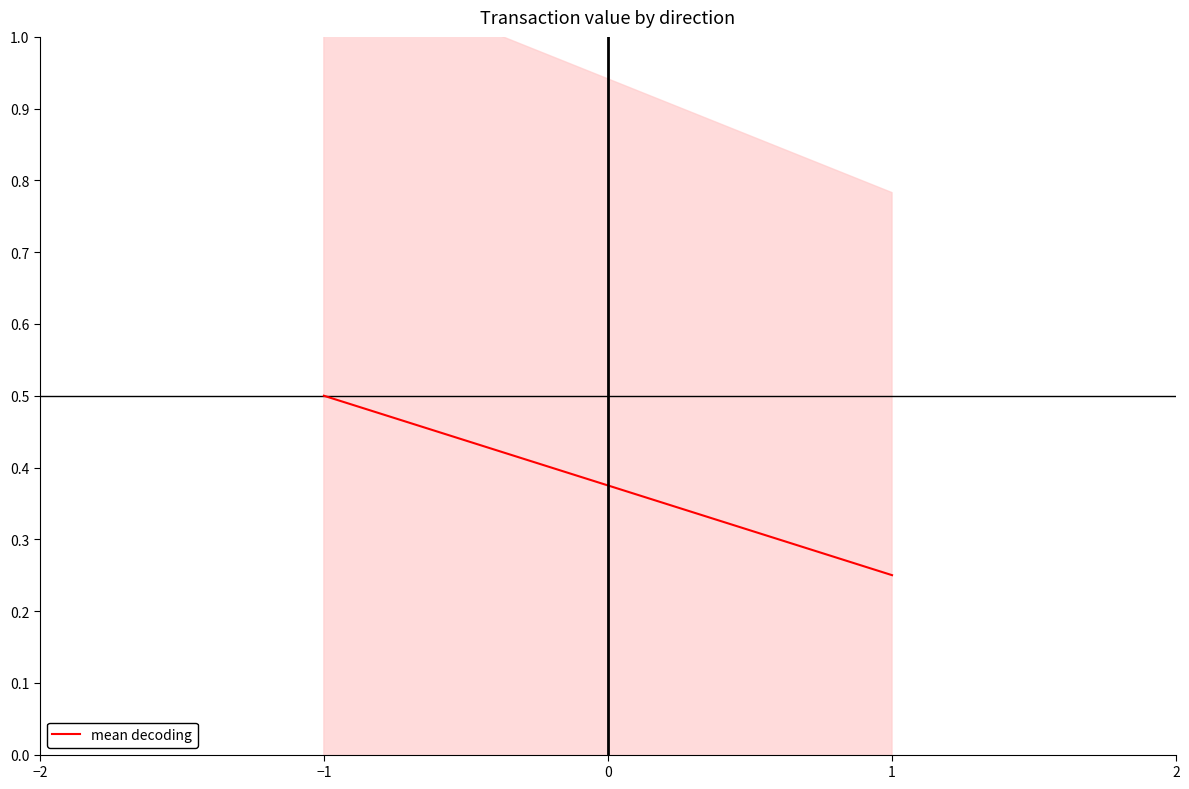

What is the value of the 1st point from the left?

0.5